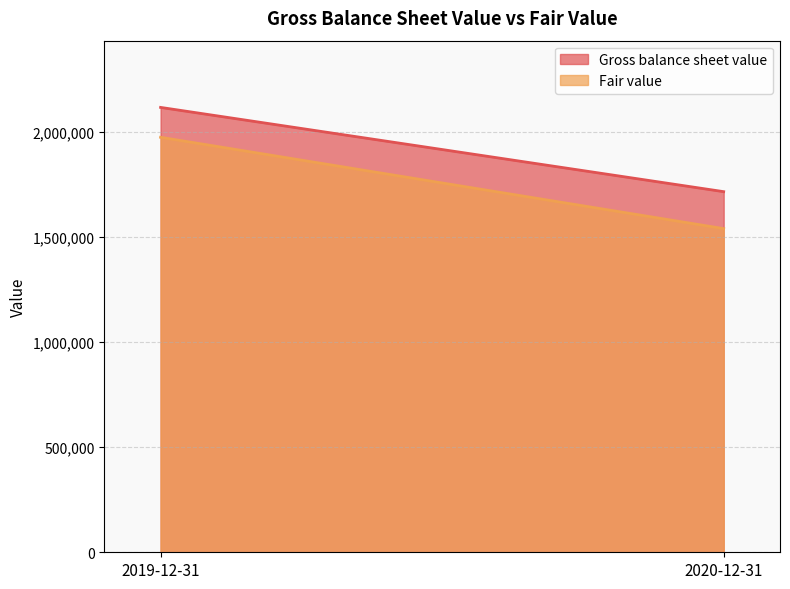

What is the label of the 1st point from the left?

2019-12-31